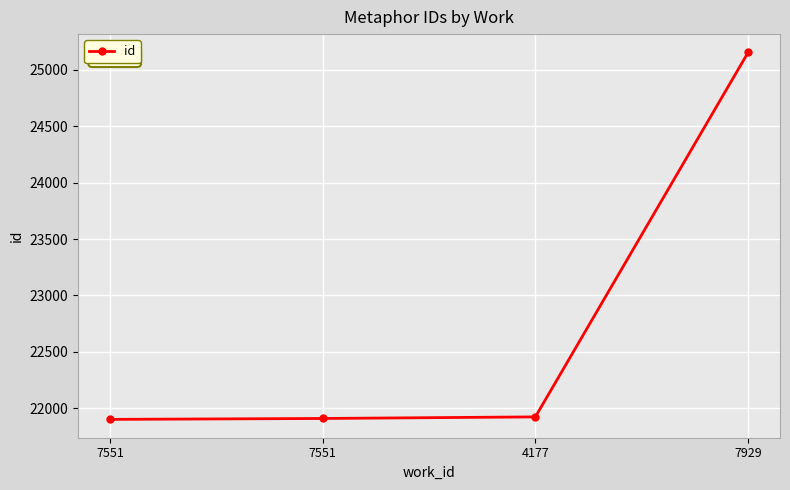

Where does the data first go above 21922?

7929